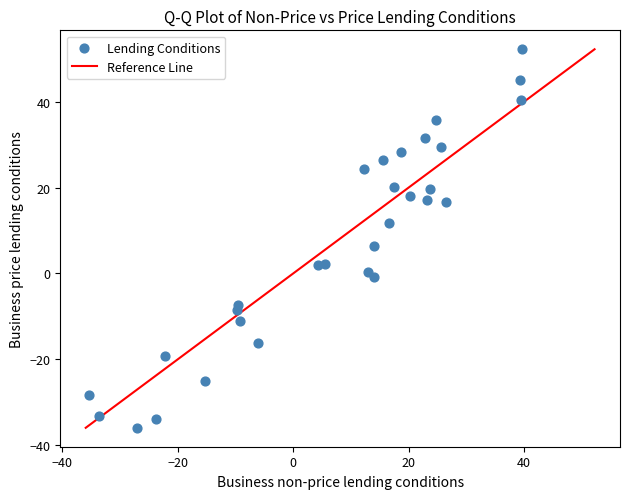

What Y value in the scatter plot is closest to 8?

6.4